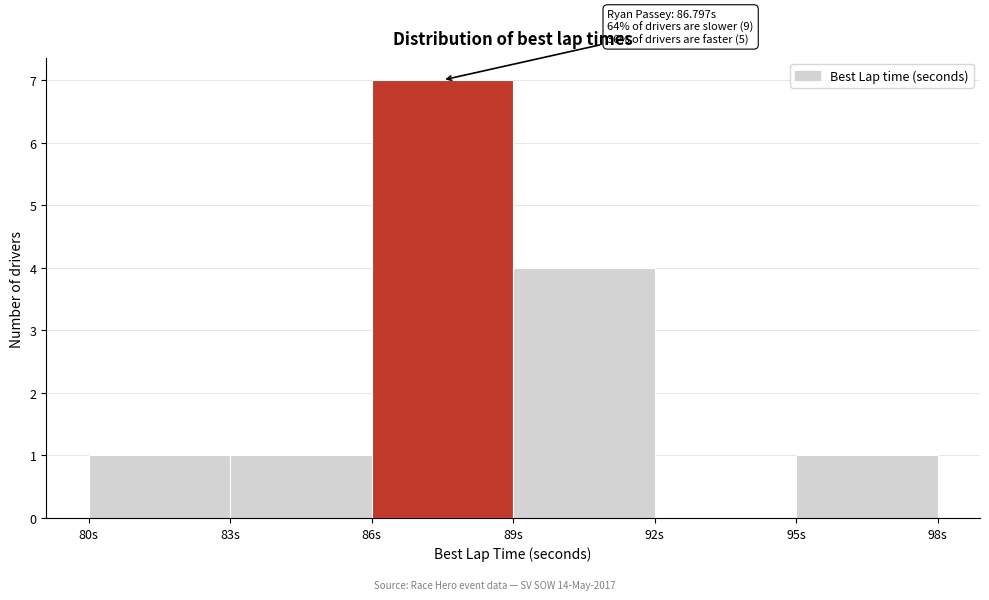

Which range on the x-axis has the tallest bar?

86 to 89